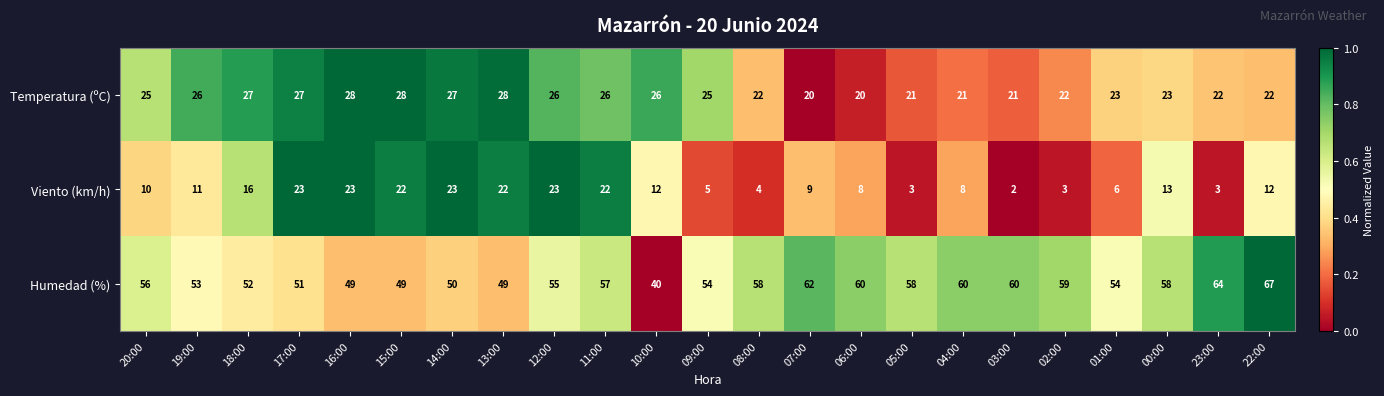

What is the maximum value shown in the chart?

67